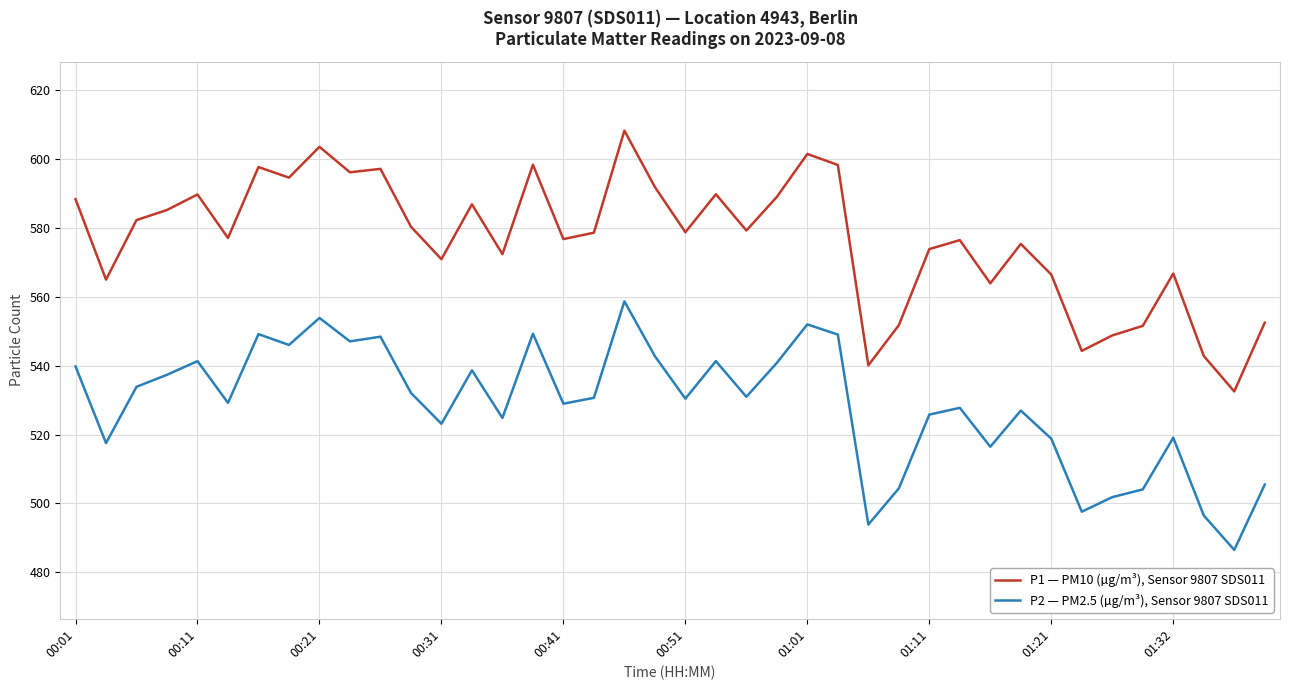

List the series in order of their overall mean, lowest first.

P2 — PM2.5 (µg/m³), Sensor 9807 SDS011, P1 — PM10 (µg/m³), Sensor 9807 SDS011